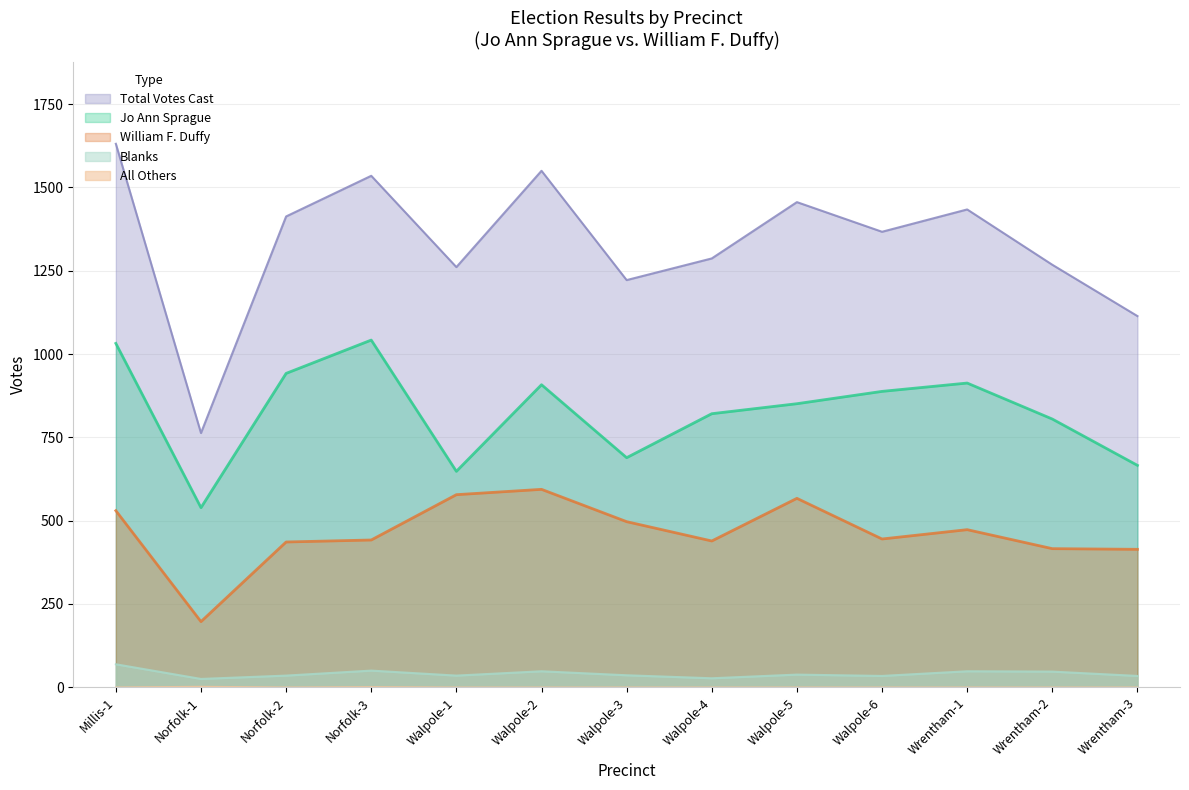

What is the difference between the highest and lowest values at Walpole-1?

1261